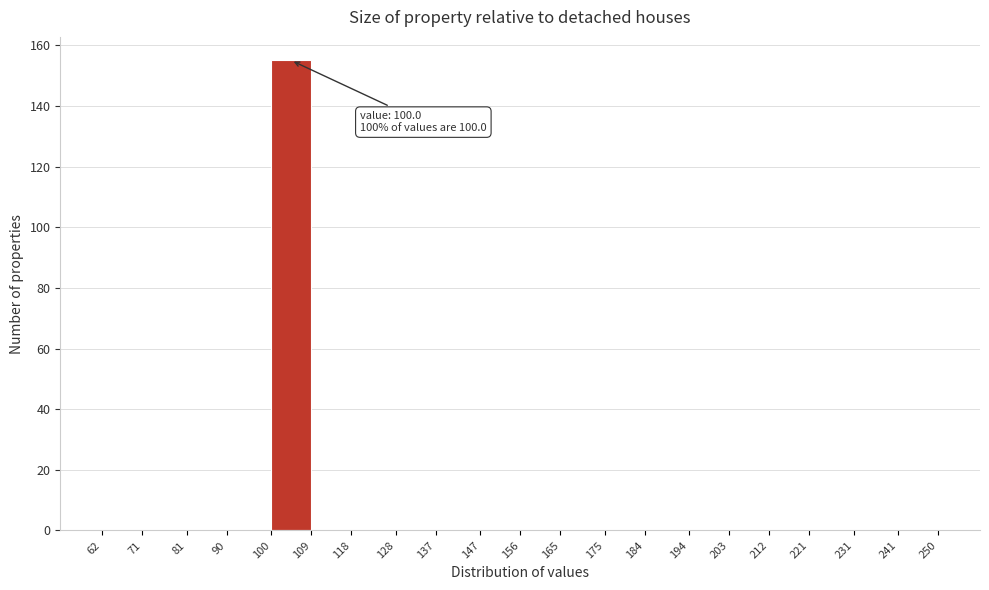

Over which range of the x-axis is the bar tallest?

100 to 109